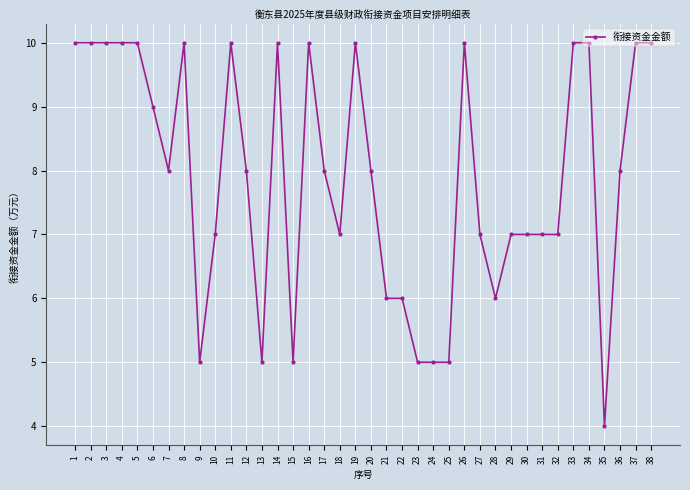

Reading left to right, list all the values displayed in this chart.

1=10	2=10	3=10	4=10	5=10	6=9	7=8	8=10	9=5	10=7	11=10	12=8	13=5	14=10	15=5	16=10	17=8	18=7	19=10	20=8	21=6	22=6	23=5	24=5	25=5	26=10	27=7	28=6	29=7	30=7	31=7	32=7	33=10	34=10	35=4	36=8	37=10	38=10